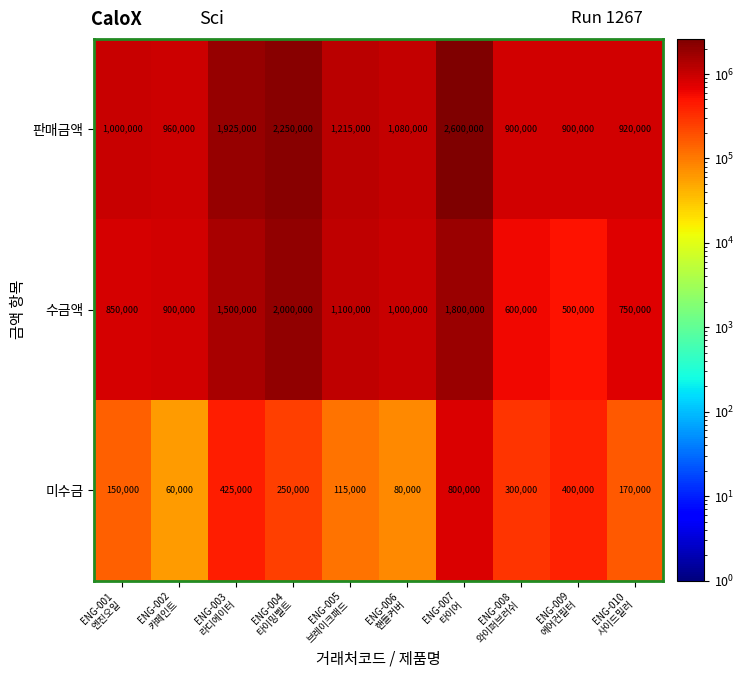

Reading left to right, what are all the values shown in this chart?

판매금액: 1000000	960000	1925000	2250000	1215000	1080000	2600000	900000	900000	920000
수금액: 850000	900000	1500000	2000000	1100000	1000000	1800000	600000	500000	750000
미수금: 150000	60000	425000	250000	115000	80000	800000	300000	400000	170000